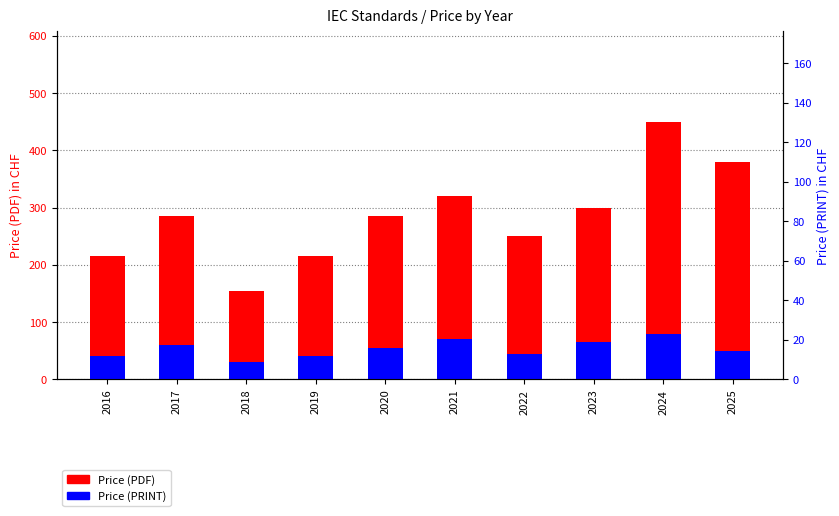

At 2021, list the series in order from smallest to largest.

Price (PRINT), Price (PDF)